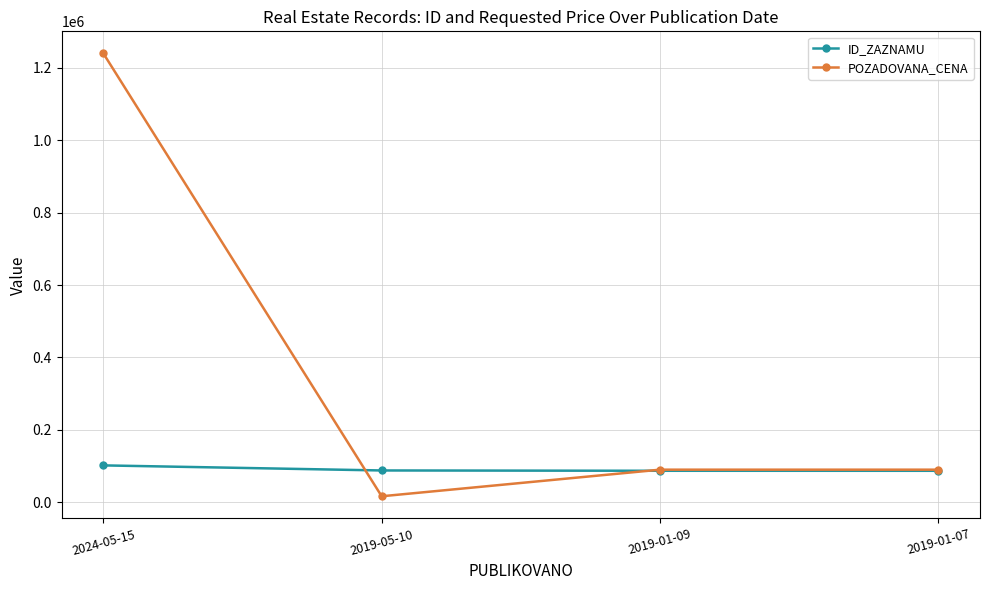

How many distinct data groups are displayed?

2